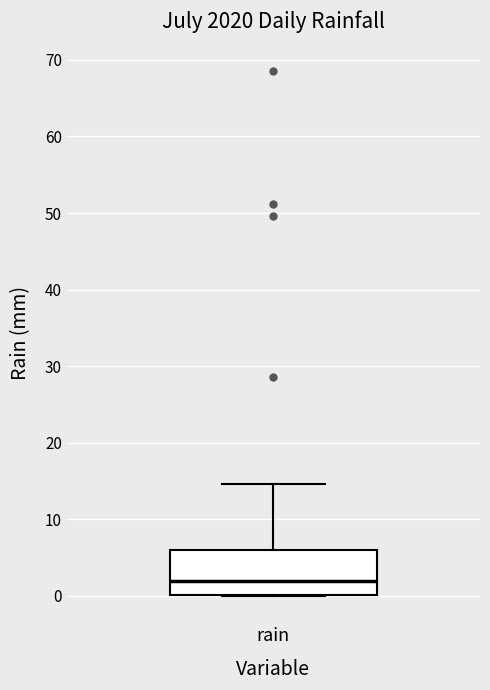

Transcribe this box plot: give where the median line is, the range the box spans, and where the two whiskers end, as read against the y-axis. The values are not printed on the chart, so give them approximately, as read against the axis.

median 2, box 0 to 6, whiskers 0 to 15